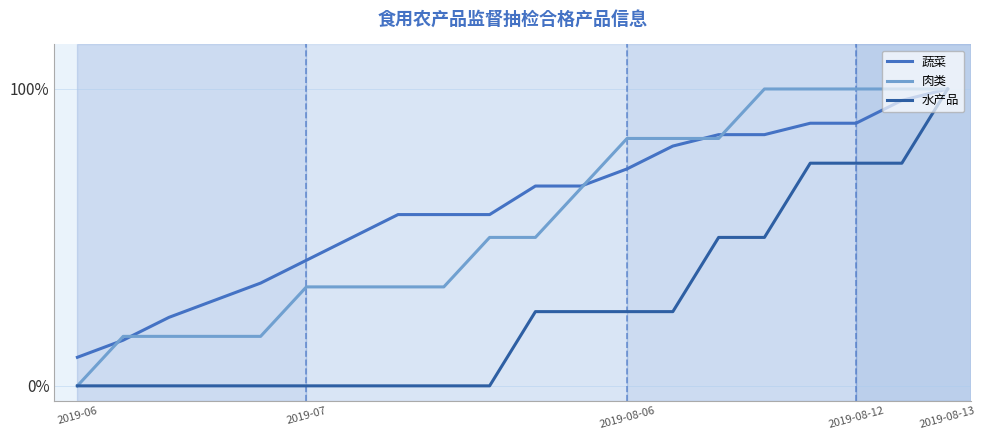

At which category is the sum across all series the highest?

2019-08-13